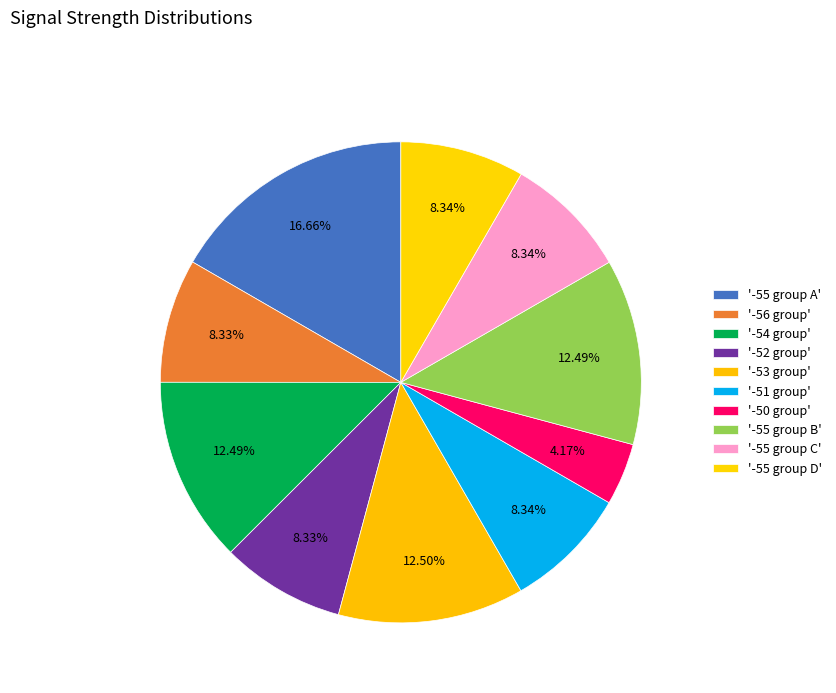

How many segments does this pie chart have?

10